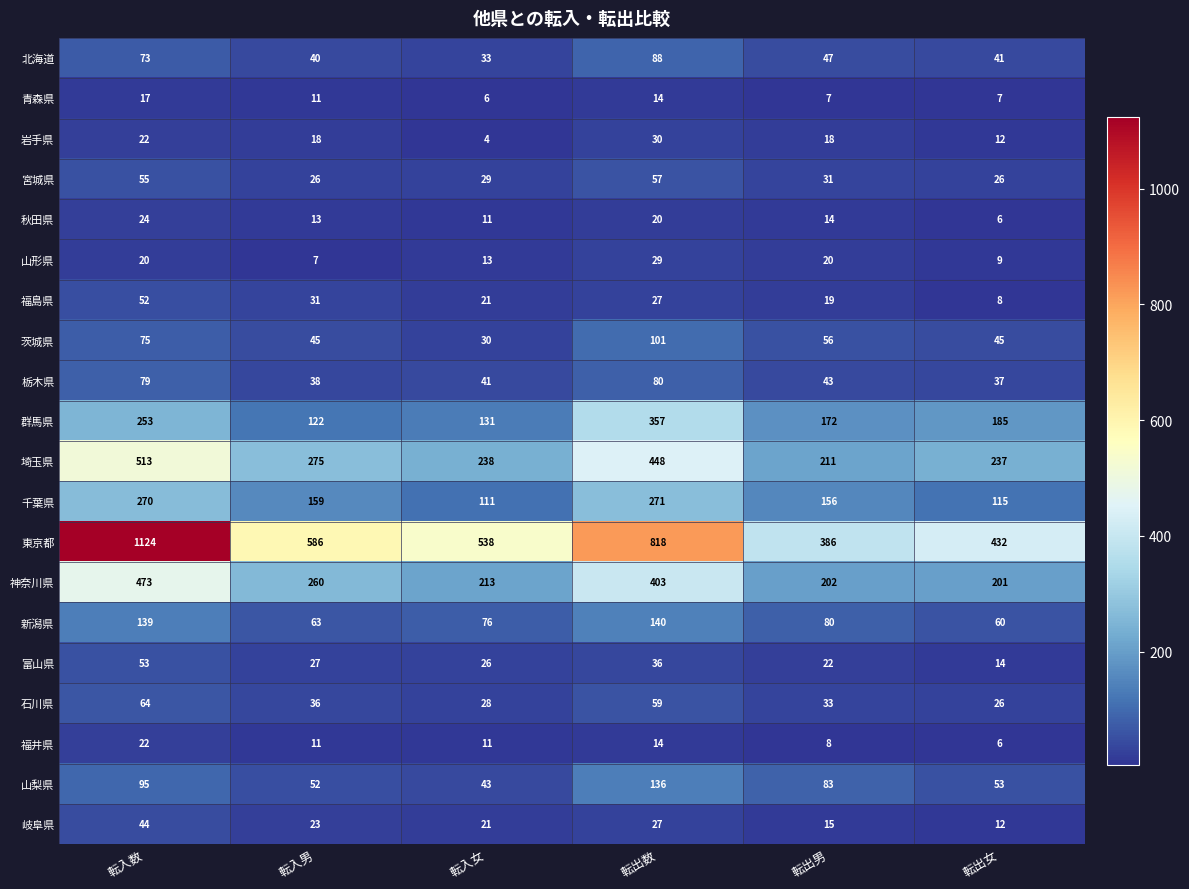

Which category has the highest value in the 富山県 series?

転入数